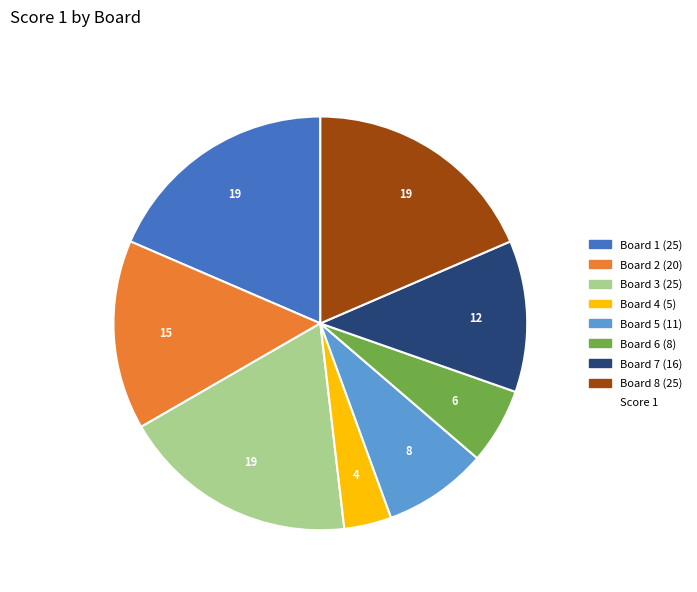

Is there any slice that represents more than half of the pie?

No